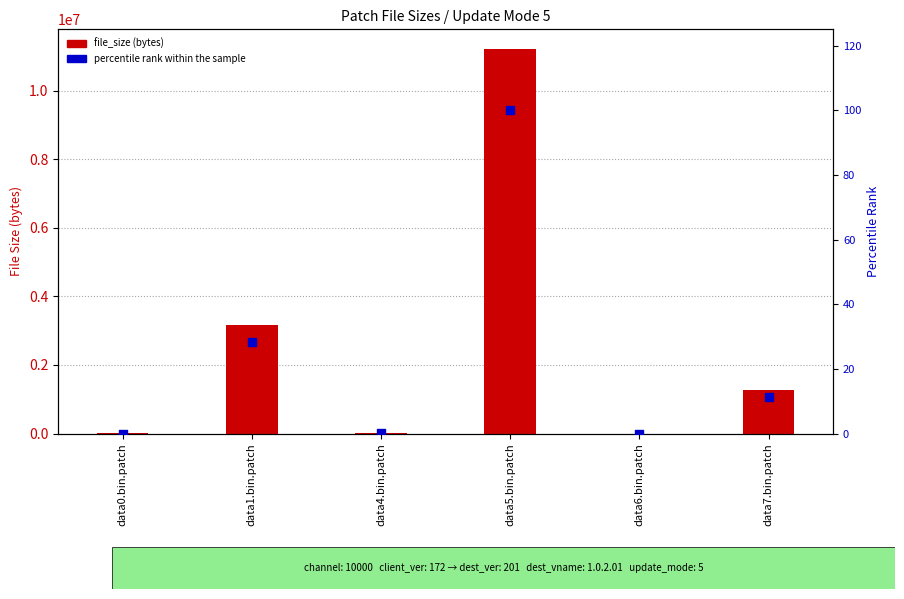

Which series reaches the maximum Y coordinate?

file_size (bytes)